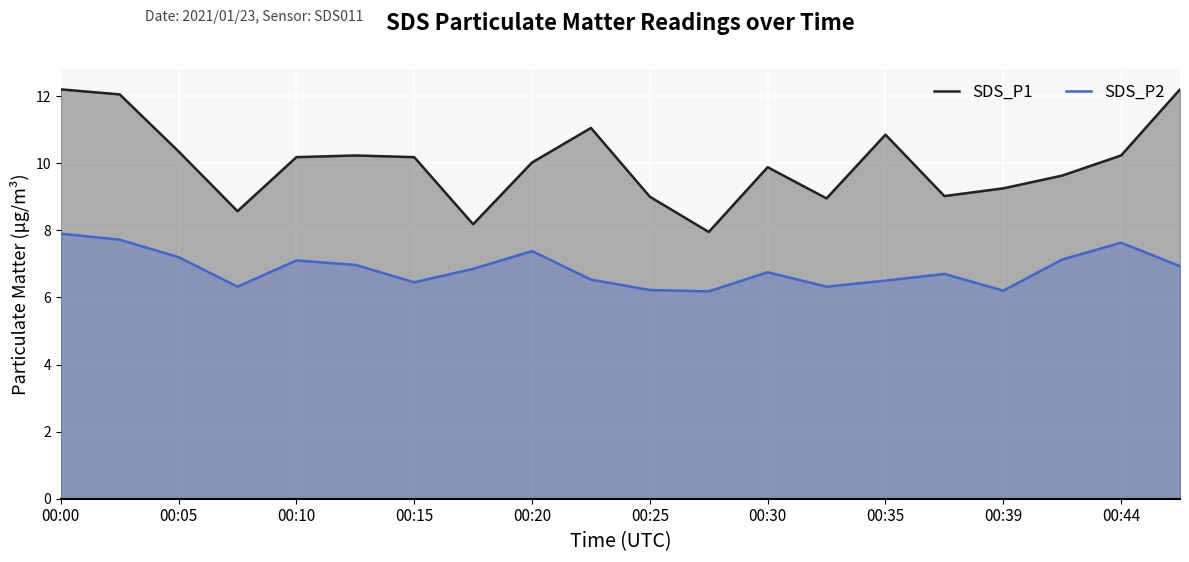

True or false: SDS_P1 has a value of 13.6 at 13.

False